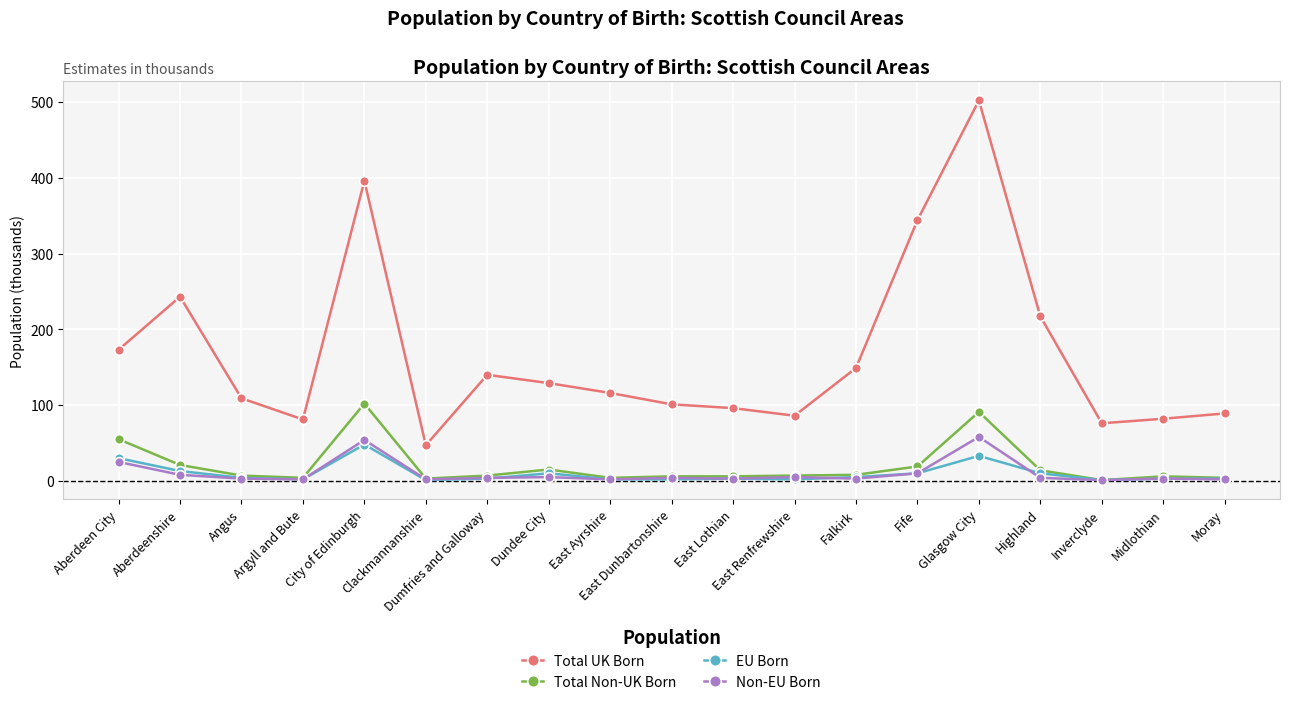

Which category has the highest value in the Total Non-UK Born series?

City of Edinburgh